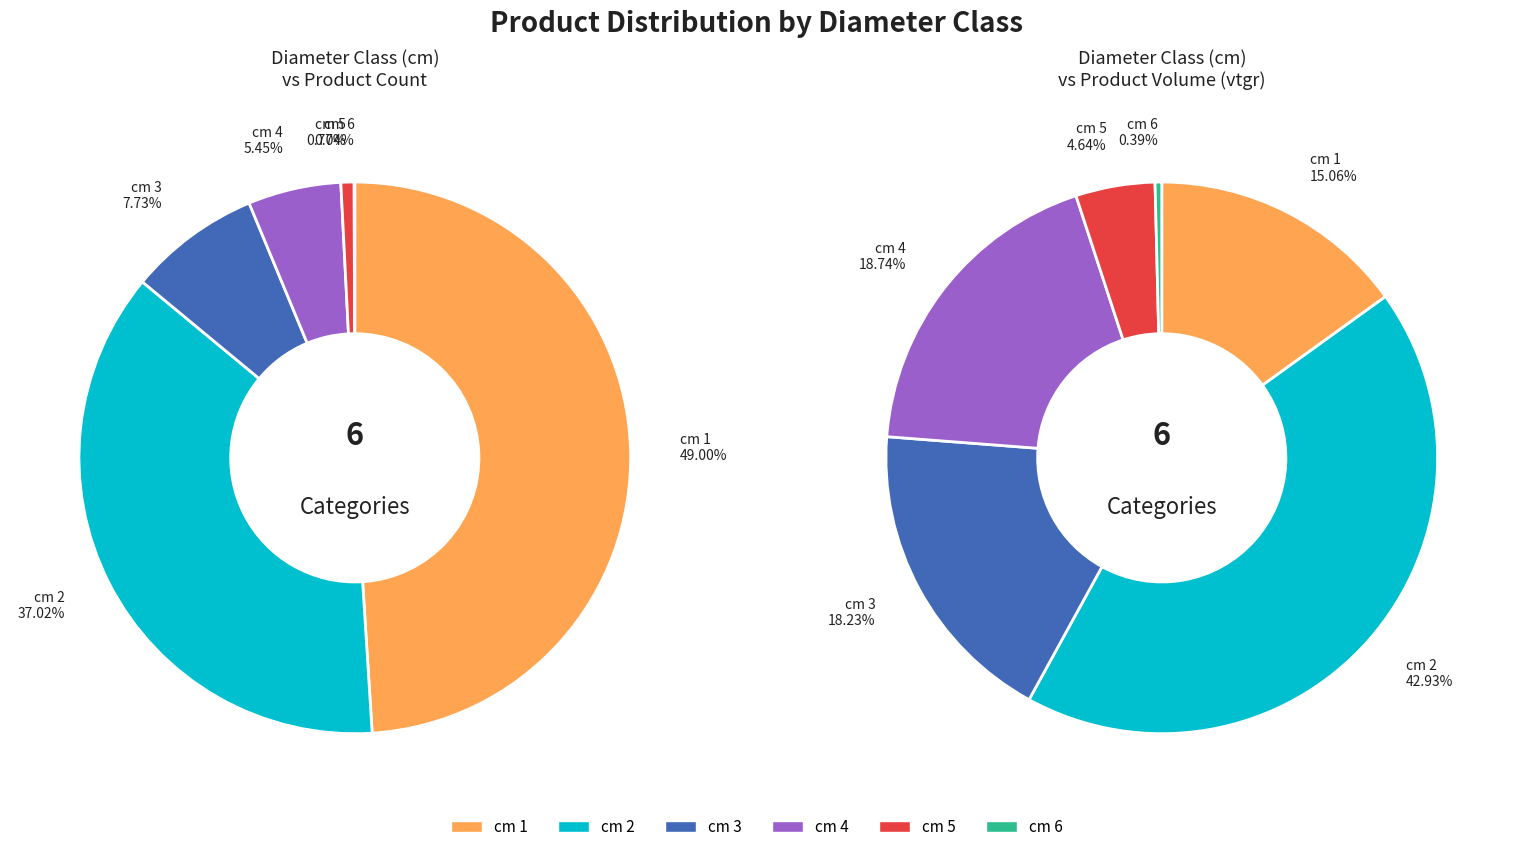

To the nearest percent, what portion does 2 represent?

37%